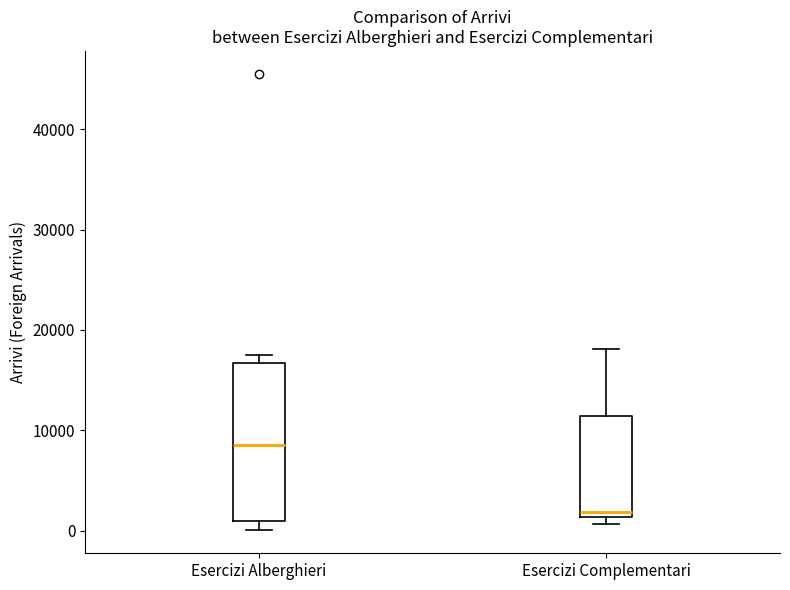

Where is the lower edge of the box for Esercizi Alberghieri on the y-axis? The values are not printed on the chart, so give them approximately, as read against the axis.

1000